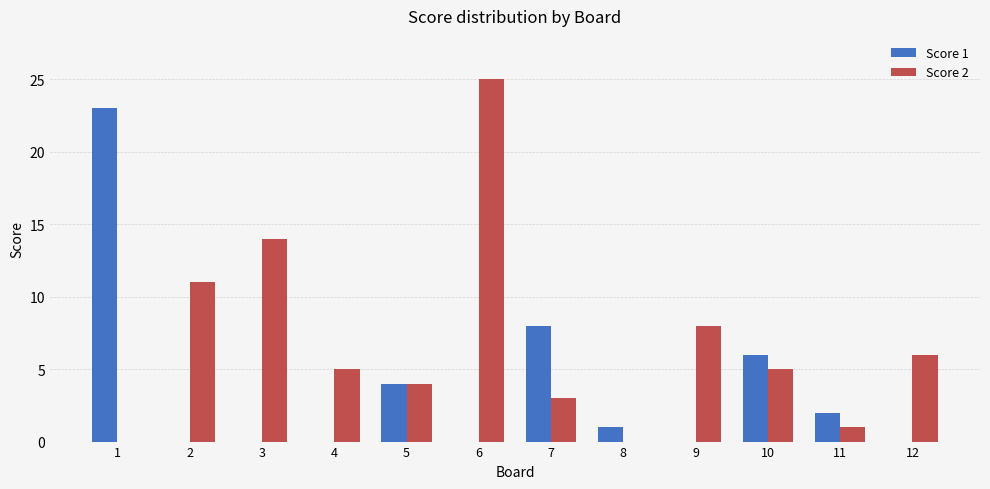

Which series has the widest spread of values?

Score 2